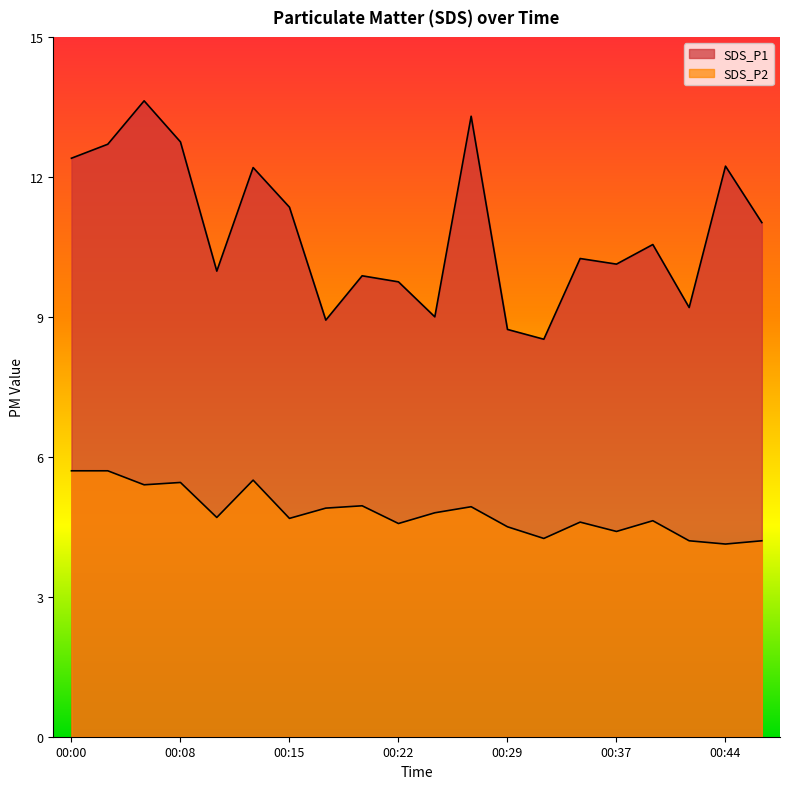

Reading left to right, what are all the values shown in this chart?

SDS_P1: 12.4	12.7	13.6	12.8	10.0	12.2	11.3	8.9	9.9	9.8	9.0	13.3	8.7	8.5	10.2	10.1	10.6	9.2	12.2	11.0
SDS_P2: 5.7	5.7	5.4	5.5	4.7	5.5	4.7	4.9	5.0	4.6	4.8	4.9	4.5	4.2	4.6	4.4	4.6	4.2	4.1	4.2